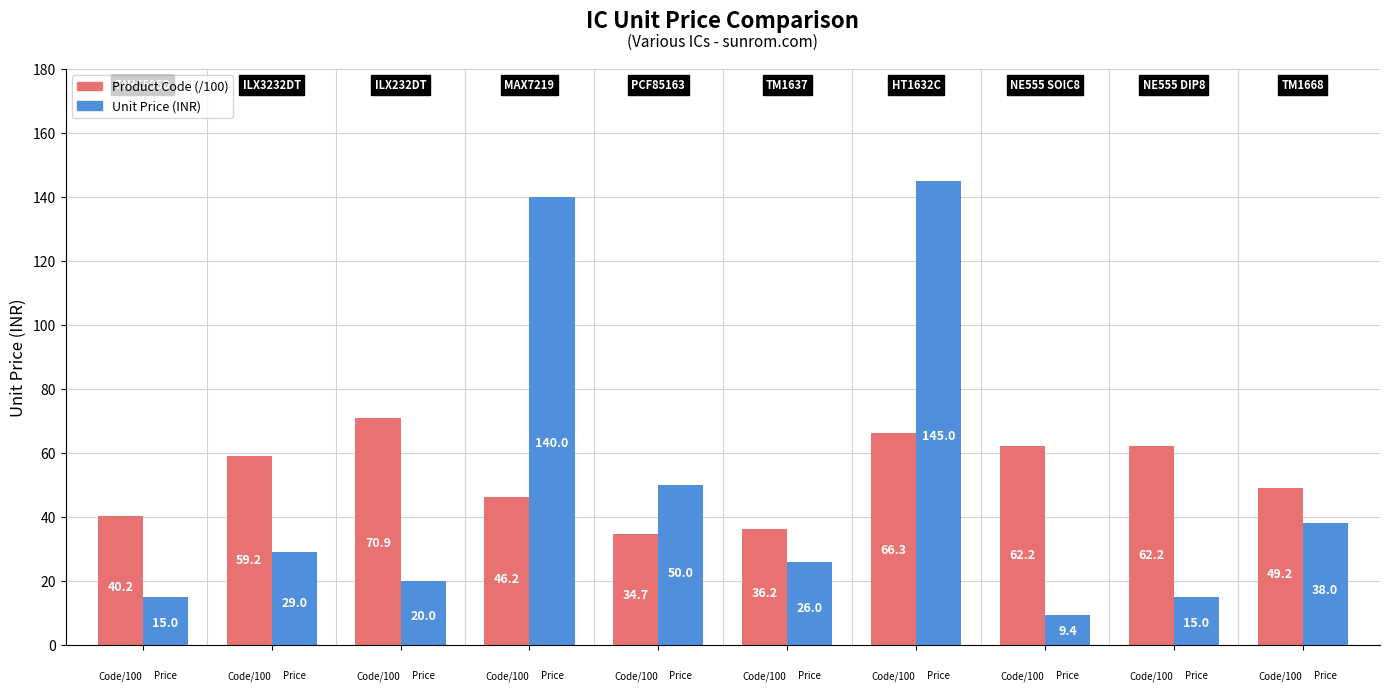

How many data points does each series have?

10